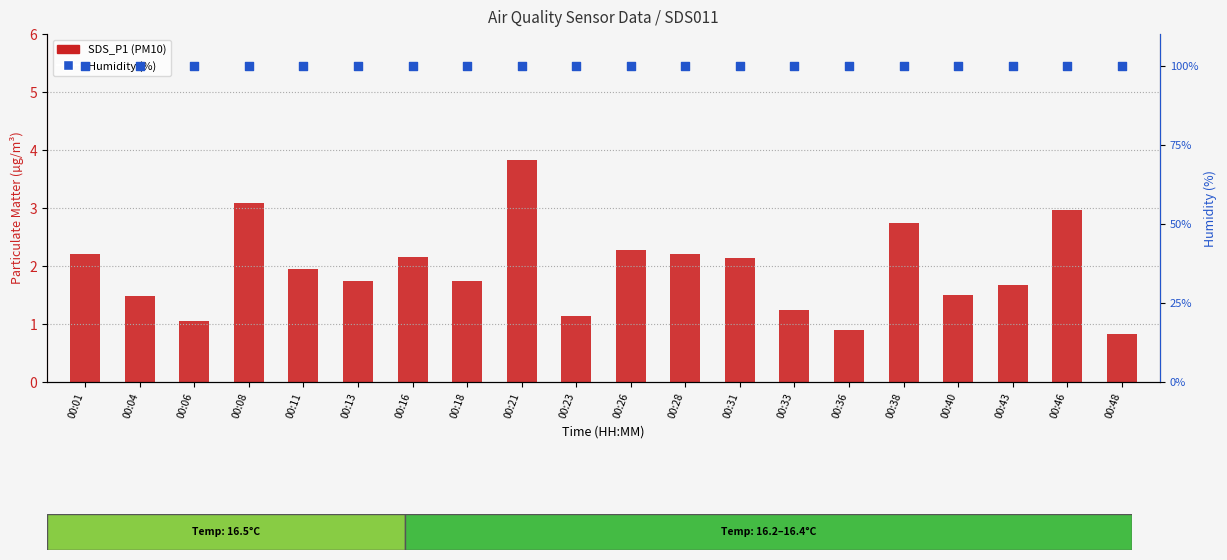

Is the value of SDS_P1 (PM10) at 00:28 greater than the value of Humidity (%) at 00:46?

No